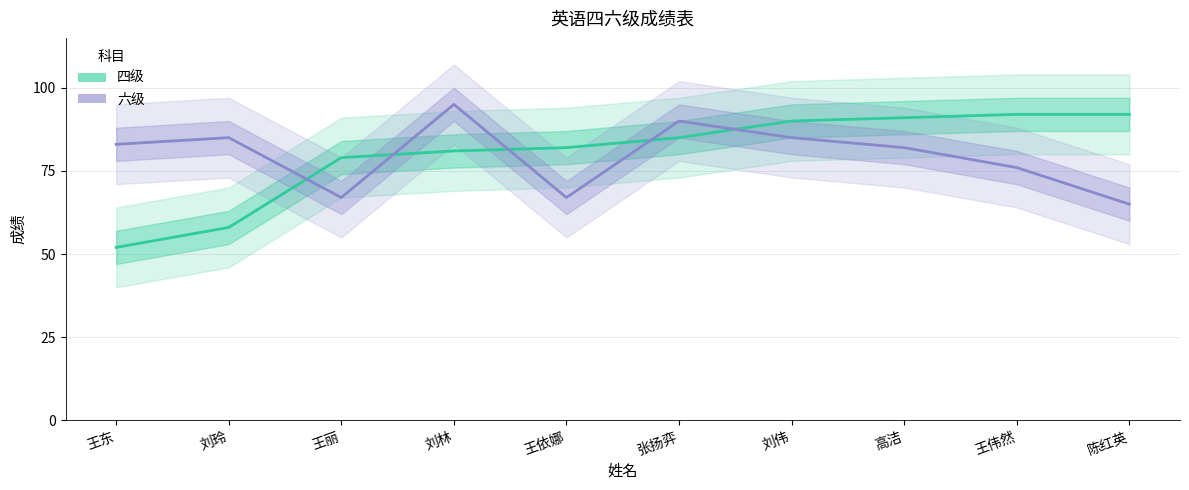

True or false: 六级 has more than 1 points higher than both neighbors.

True